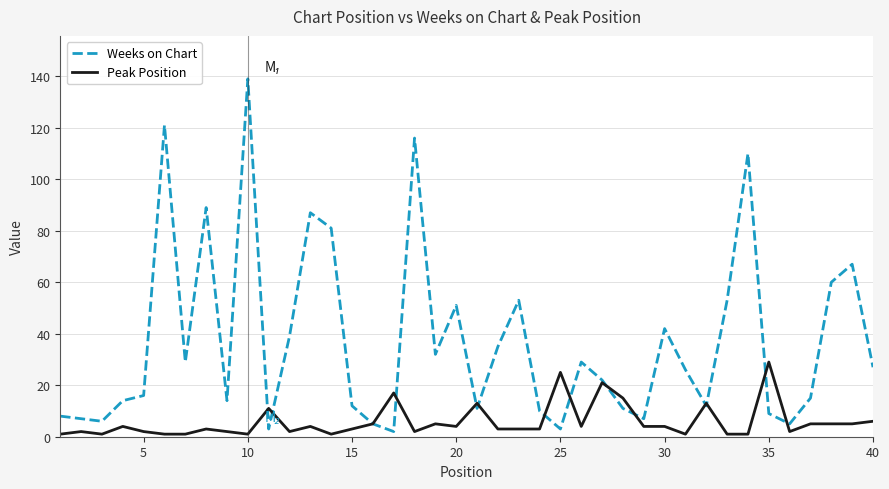

What is the highest value of the Peak Position series?

29